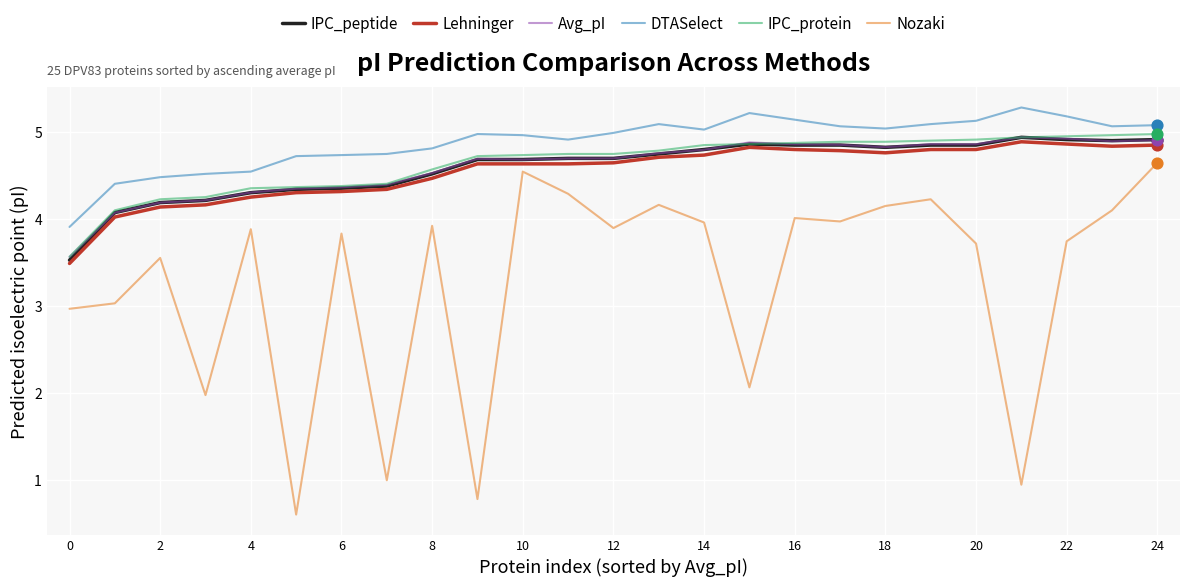

Which series has the largest range (max minus min)?

Nozaki